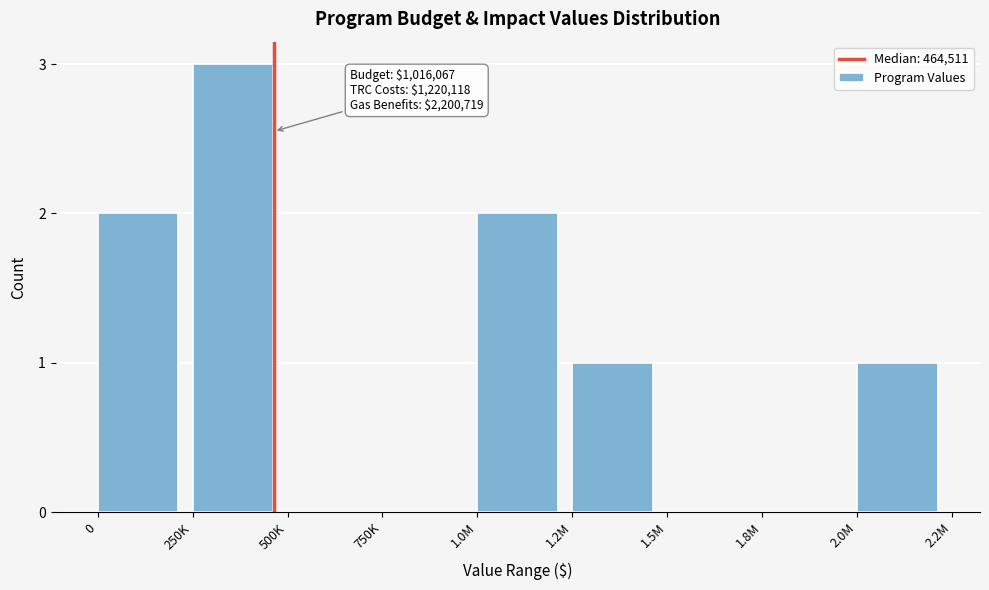

Reading left to right, what are all the values shown in this chart?

0=2	250K=3	500K=0	750K=0	1.0M=2	1.2M=1	1.5M=0	1.8M=0	2.0M=1